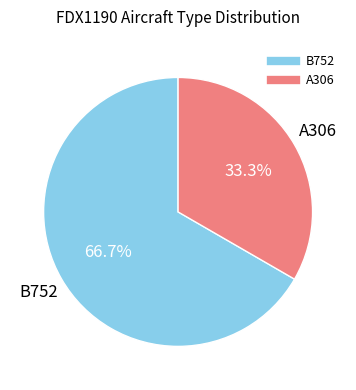

Count the number of slices in the pie.

2